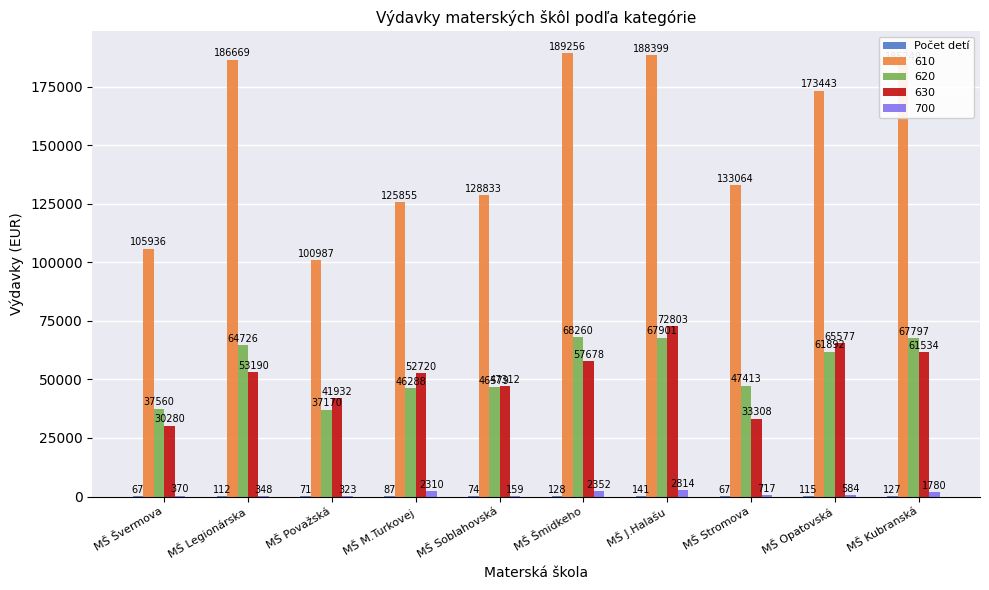

What is the sum of the 700 values at MŠ J.Halašu and MŠ Opatovská?

3398.0